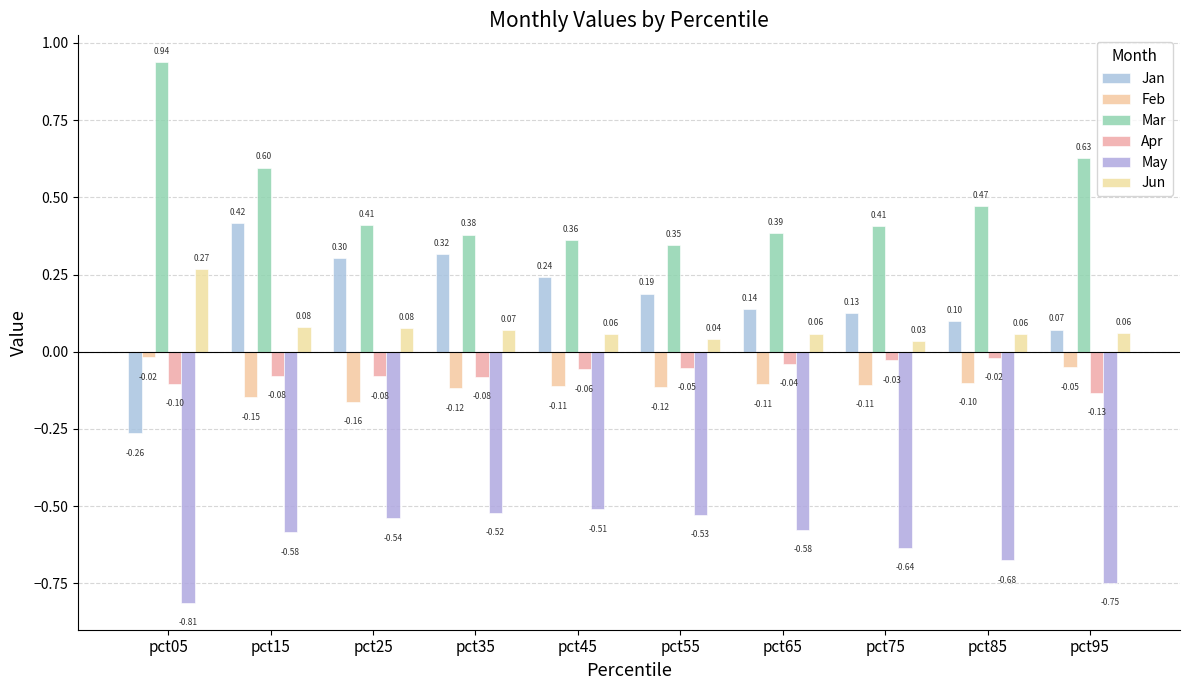

What are all the series names shown in the legend?

Jan, Feb, Mar, Apr, May, Jun